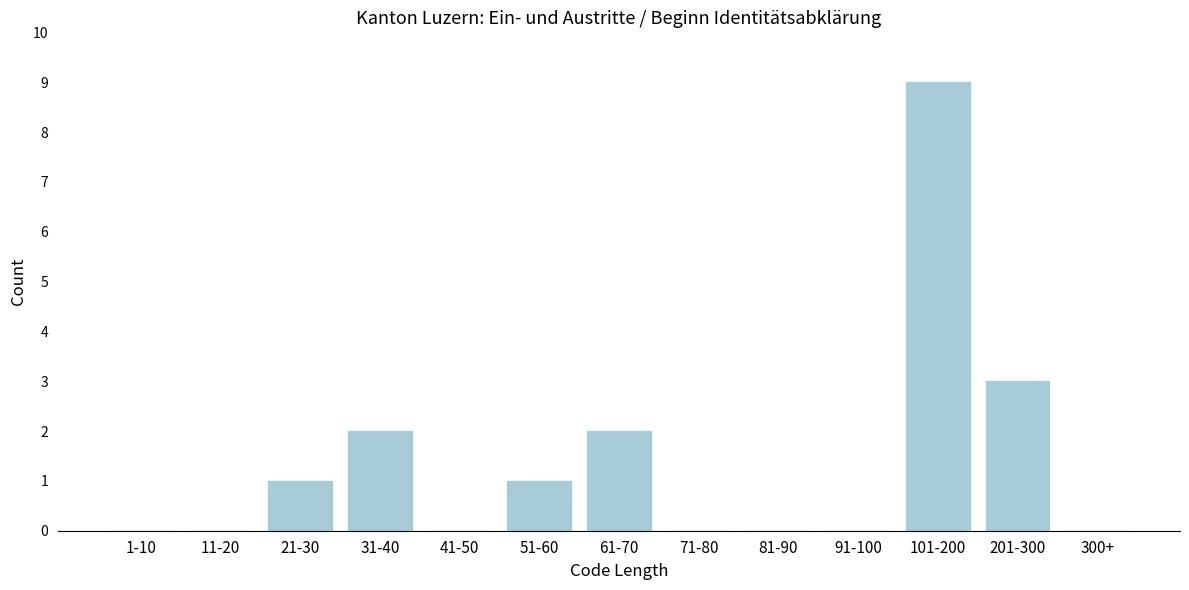

Reading left to right, extract all data points from this chart.

1-10=0	11-20=0	21-30=1	31-40=2	41-50=0	51-60=1	61-70=2	71-80=0	81-90=0	91-100=0	101-200=9	201-300=3	300+=0